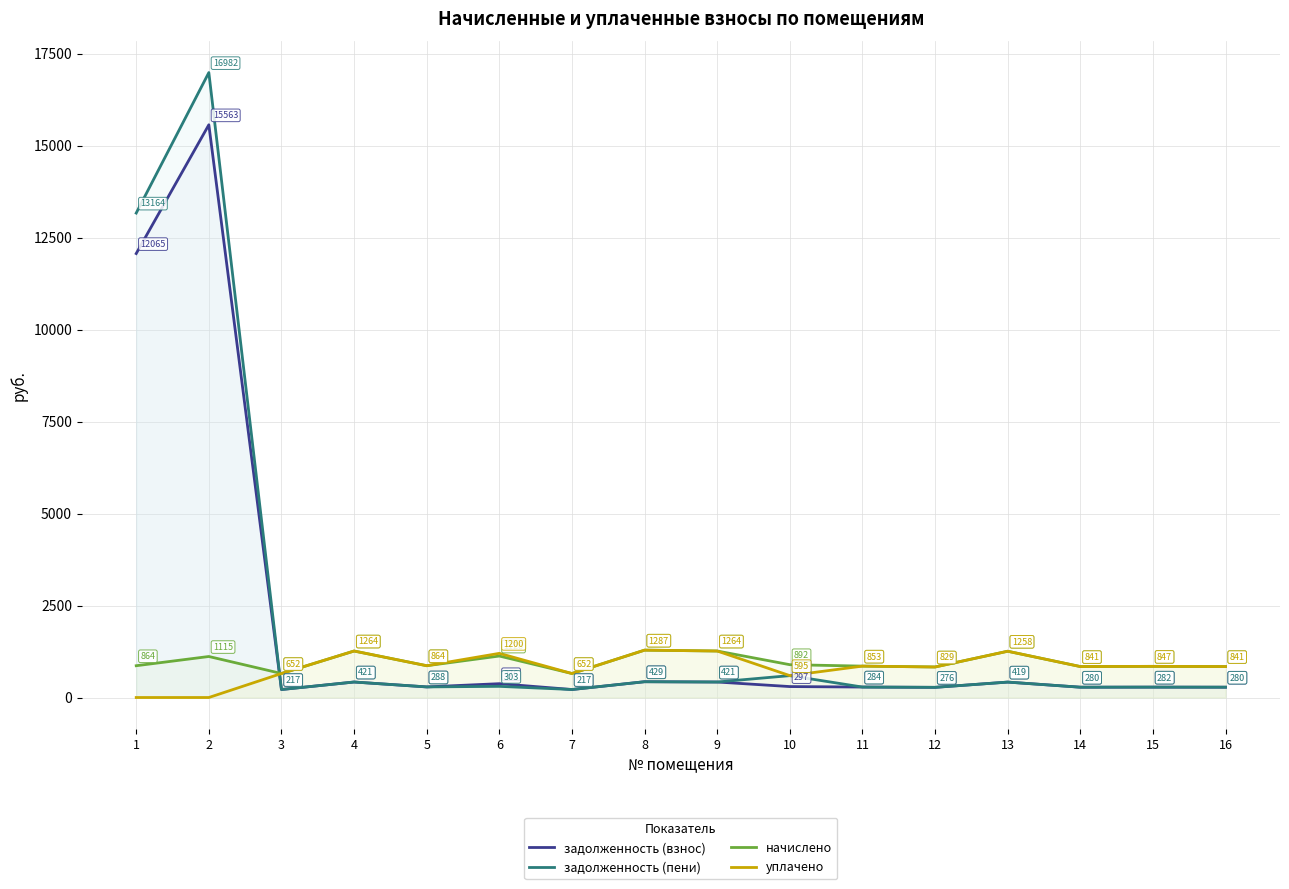

Is it true that уплачено equals 1257.5 at 13?

True